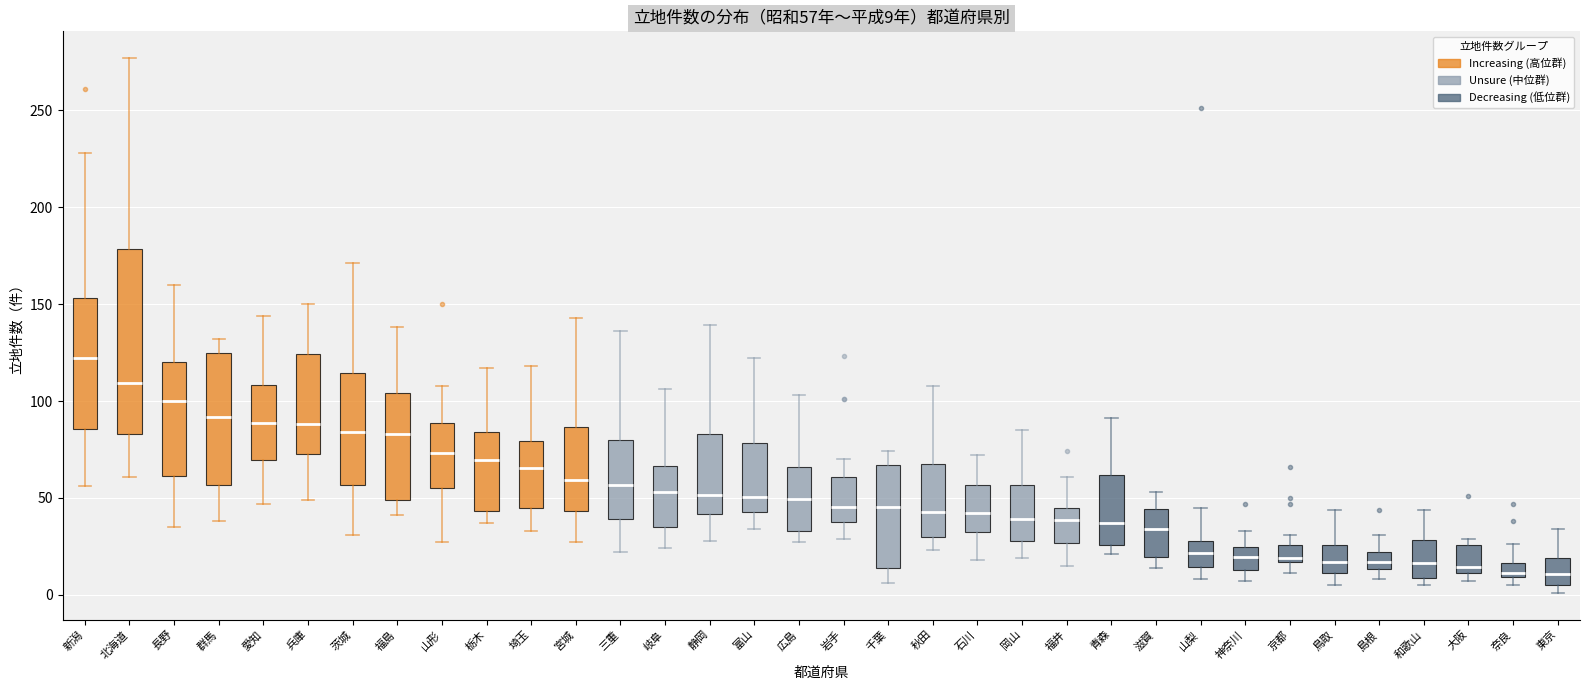

Comparing the boxes themselves (not the whiskers), which one is the tallest?

北海道